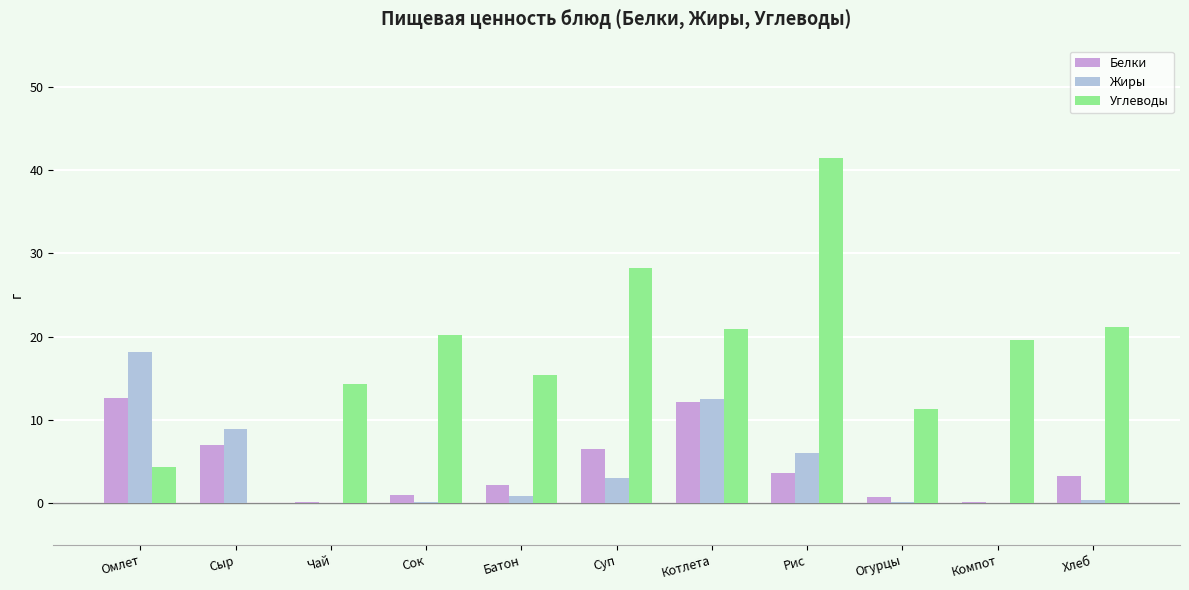

Which series has the widest spread of values?

Углеводы